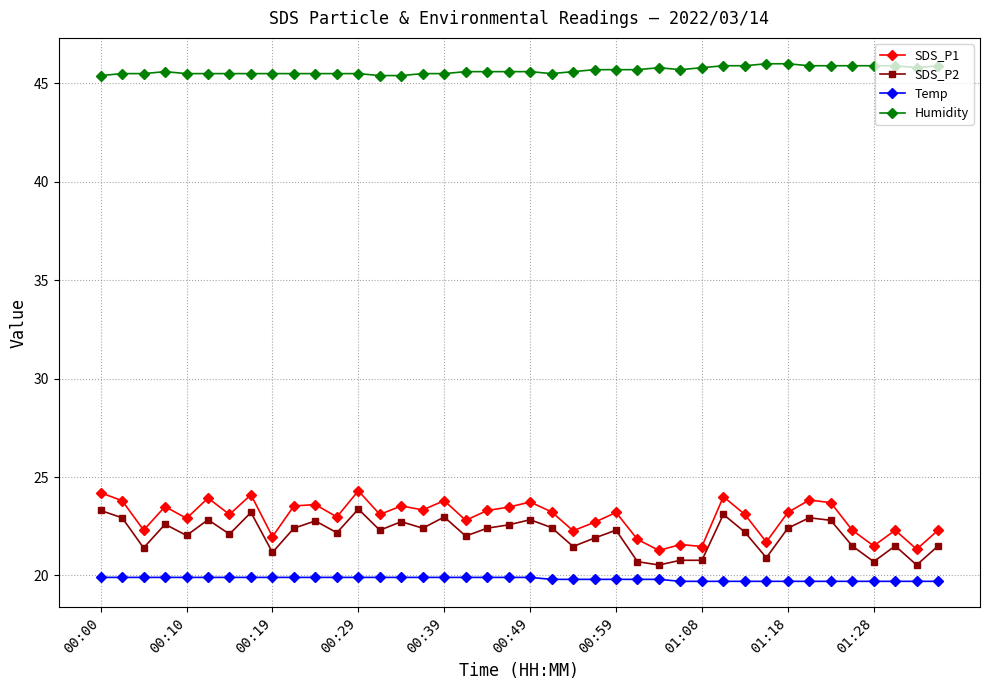

Which series has the largest total across all categories?

Humidity